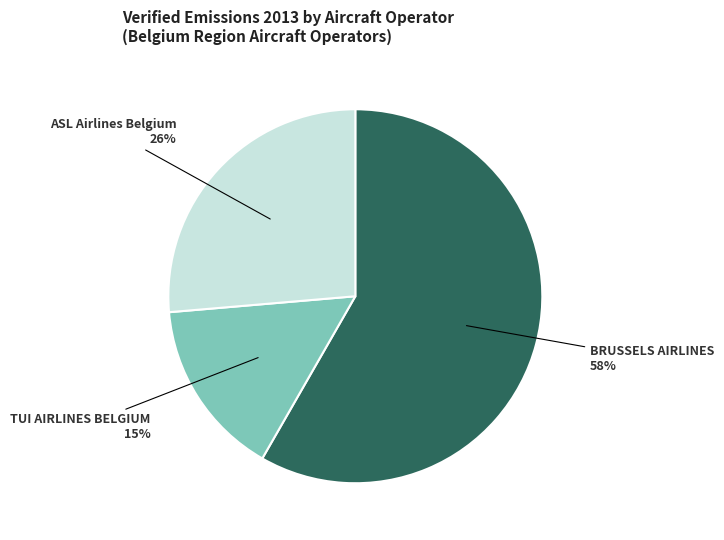

To the nearest percent, what is the difference between the largest and smallest slice percentages?

43%